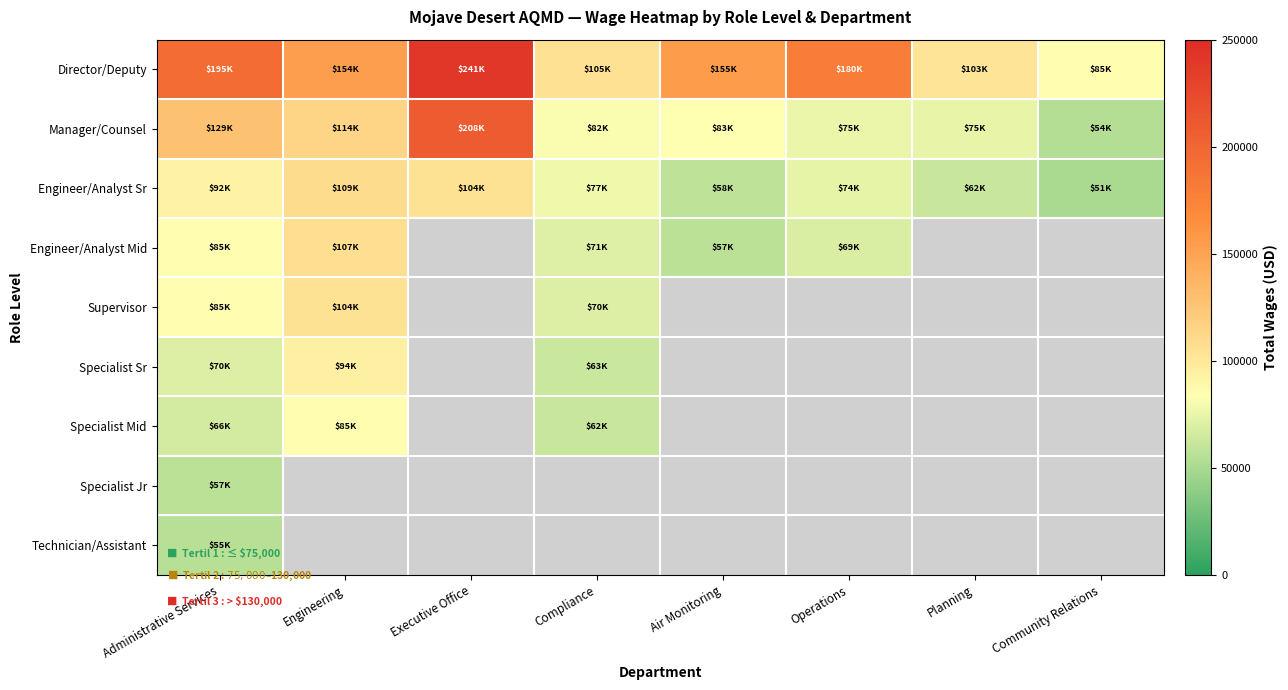

True or false: Manager/Counsel has a value of 62690.0 at Administrative Services.

False